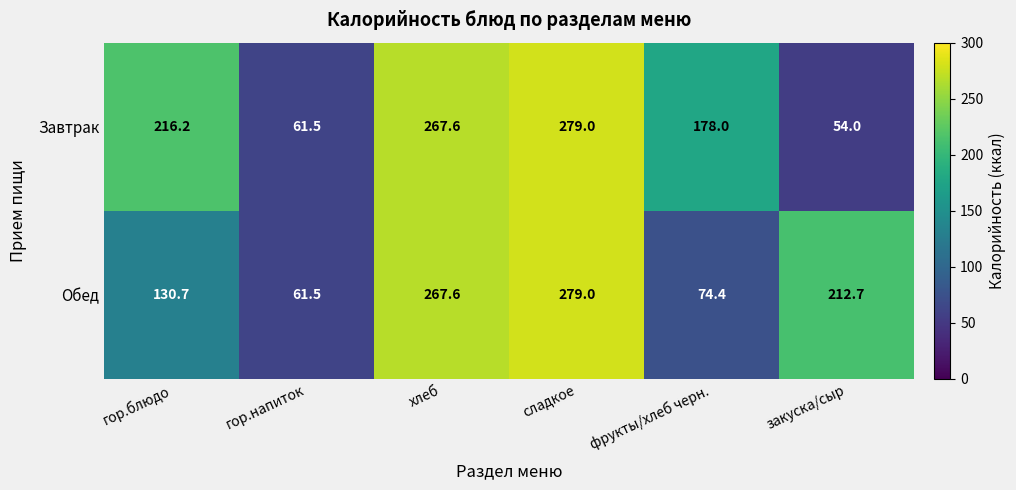

Reading left to right, transcribe all the data shown in this chart.

Завтрак: гор.блюдо=216.2	гор.напиток=61.5	хлеб=267.6	сладкое=279.0	фрукты/хлеб черн.=178.0	закуска/сыр=54.0
Обед: гор.блюдо=130.7	гор.напиток=61.5	хлеб=267.6	сладкое=279.0	фрукты/хлеб черн.=74.4	закуска/сыр=212.7